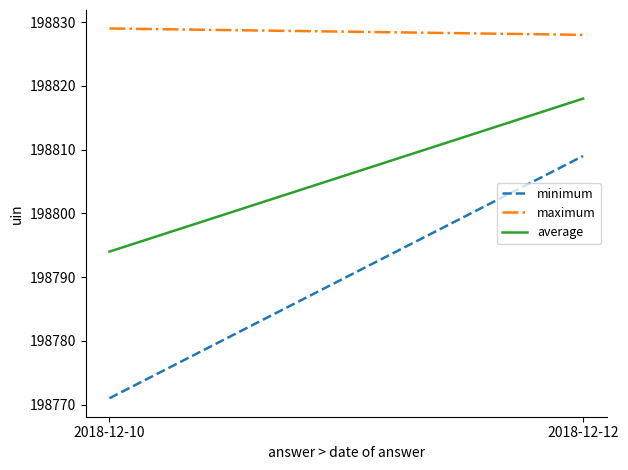

The average series shows 324848 at 2018-12-12. True or false?

False